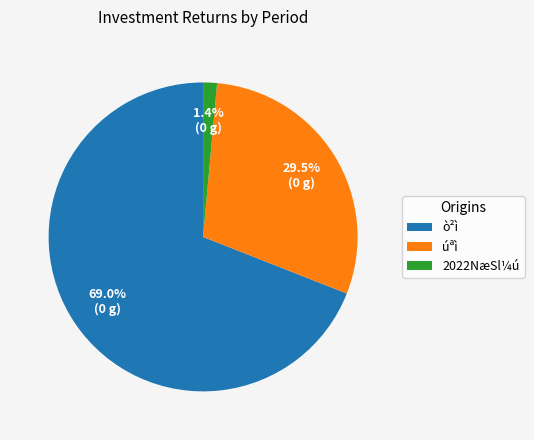

What is the majority slice?

ò²ì